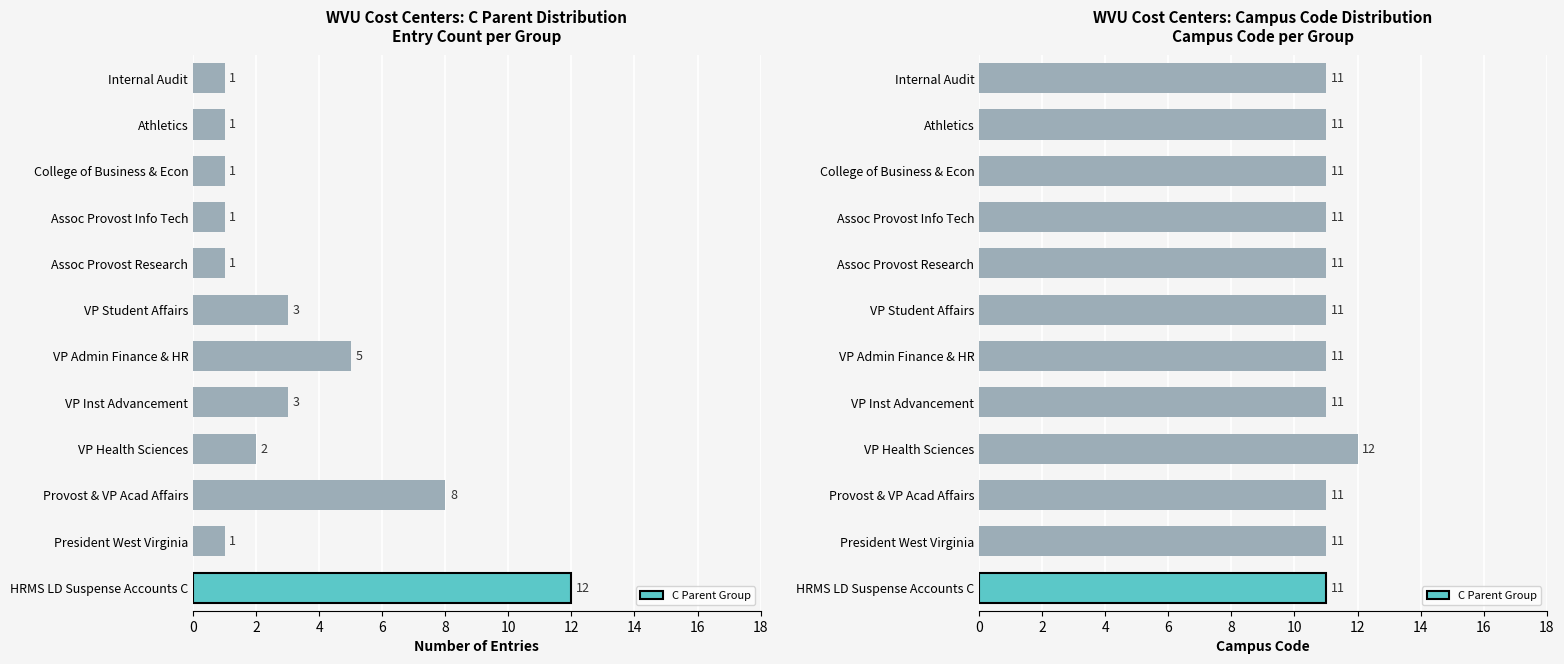

Does the chart contain stacked bars?

No